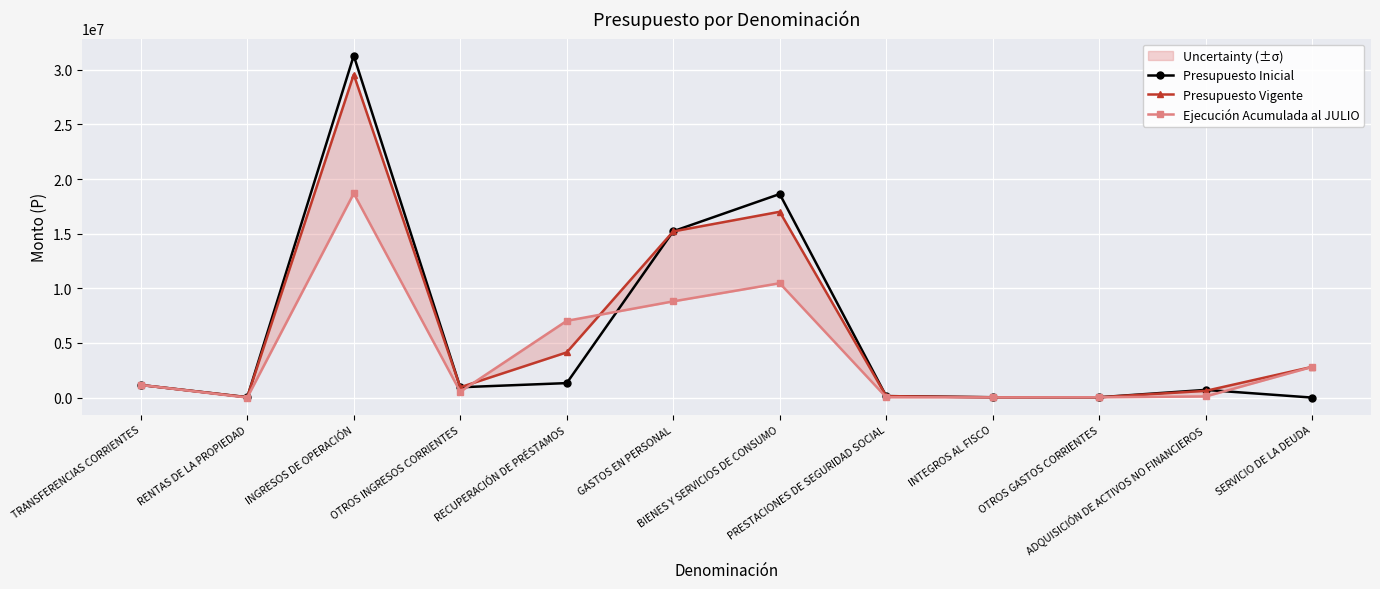

What is the label of the 10th point from the right?

INGRESOS DE OPERACIÓN